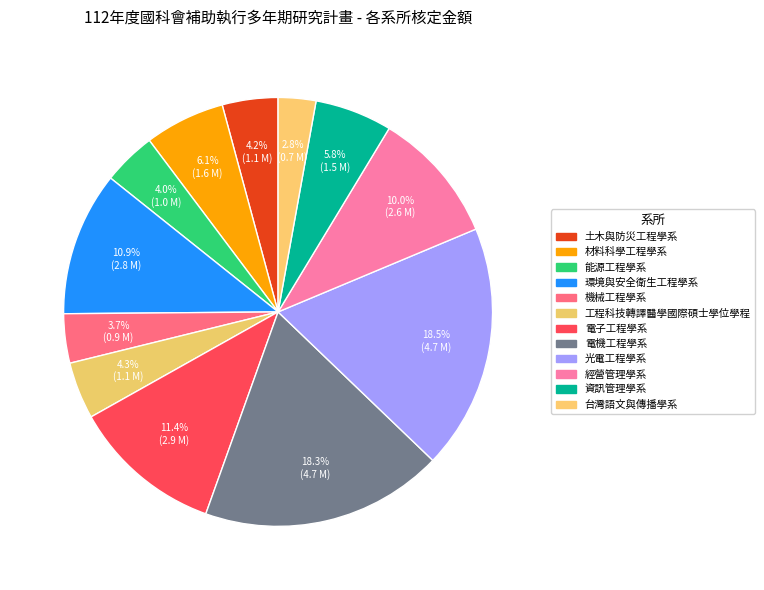

Do 工程科技轉譯醫學國際碩士學位學程 and 資訊管理學系 together represent more than half of the pie?

No